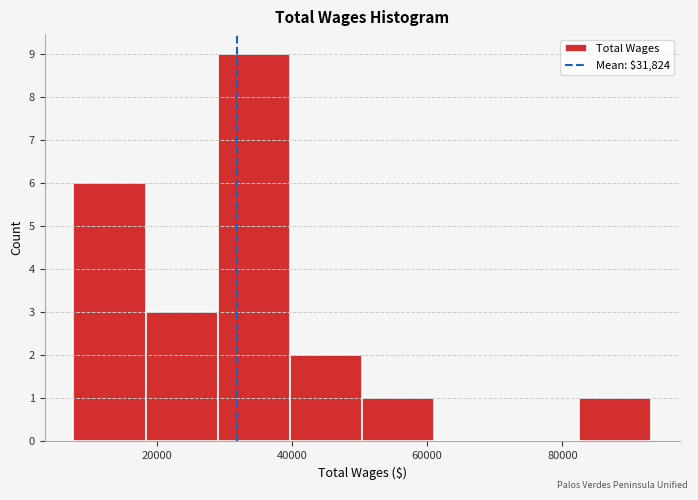

Reading left to right, transcribe this chart: for each bar, give the range it covers on the x-axis and its height. Neither the bar edges nor the heights are printed on the chart, so give them approximately, as read against the axes.

8000 to 18000: 6
18000 to 30000: 3
30000 to 40000: 9
40000 to 50000: 2
50000 to 62000: 1
62000 to 72000: 0
72000 to 82000: 0
82000 to 94000: 1